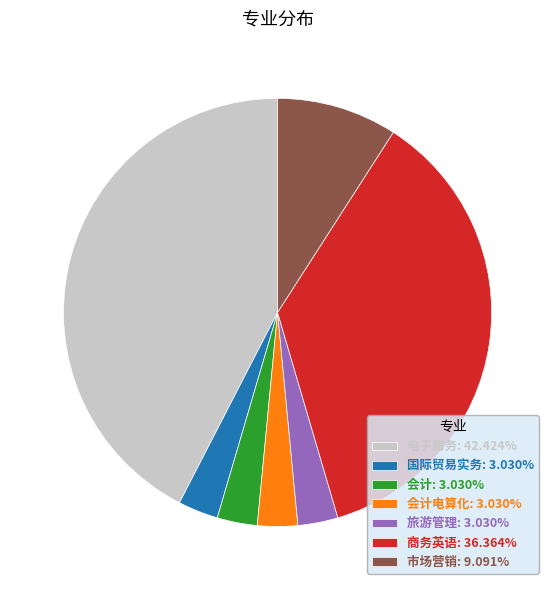

Combined, do 商务英语: 36.364% and 市场营销: 9.091% account for over 50%?

No